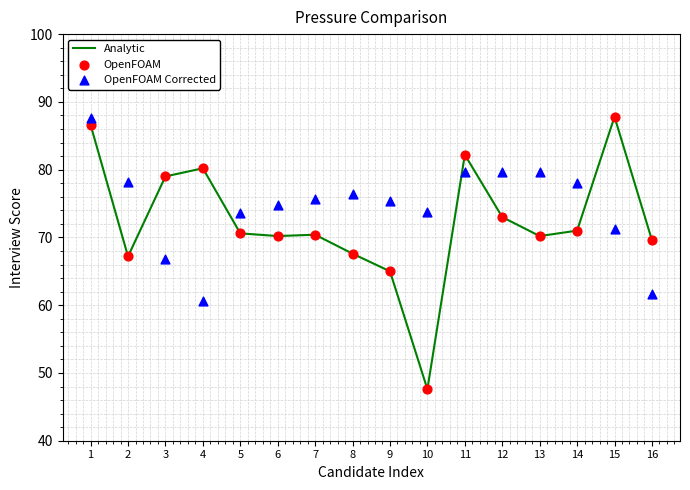

At how many categories does at least one series exceed 71?

15